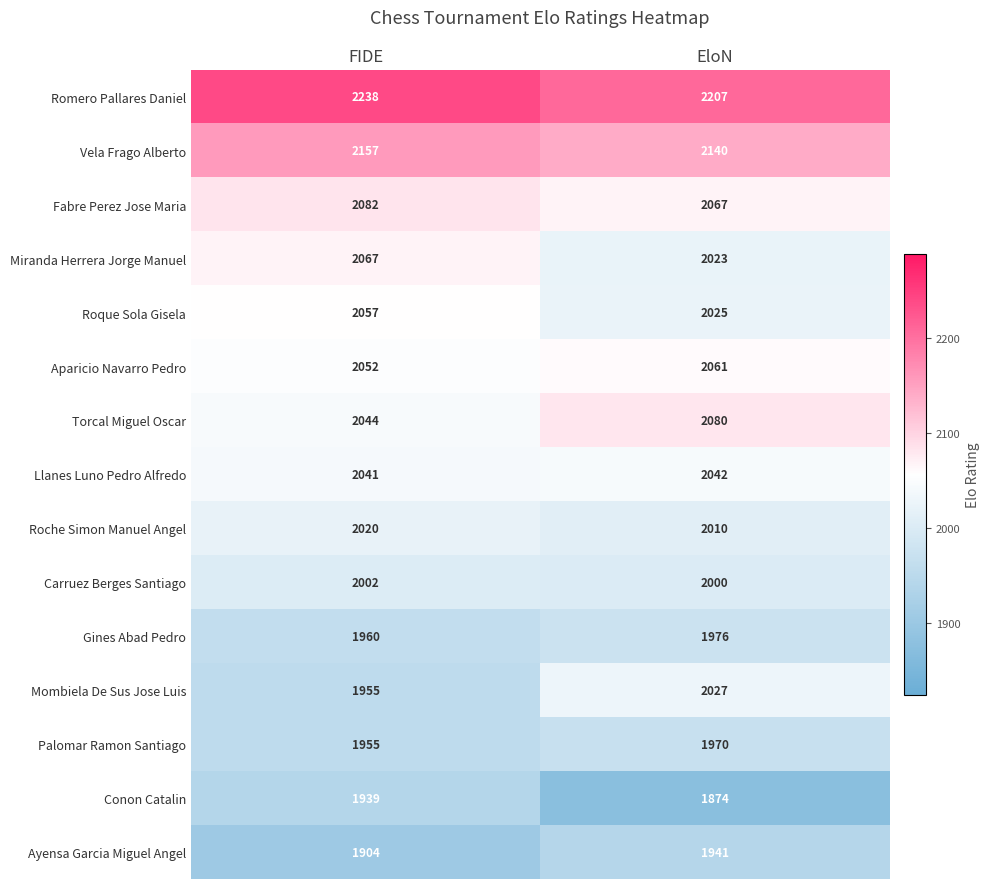

True or false: Gines Abad Pedro has a value of 1976 at EloN.

True